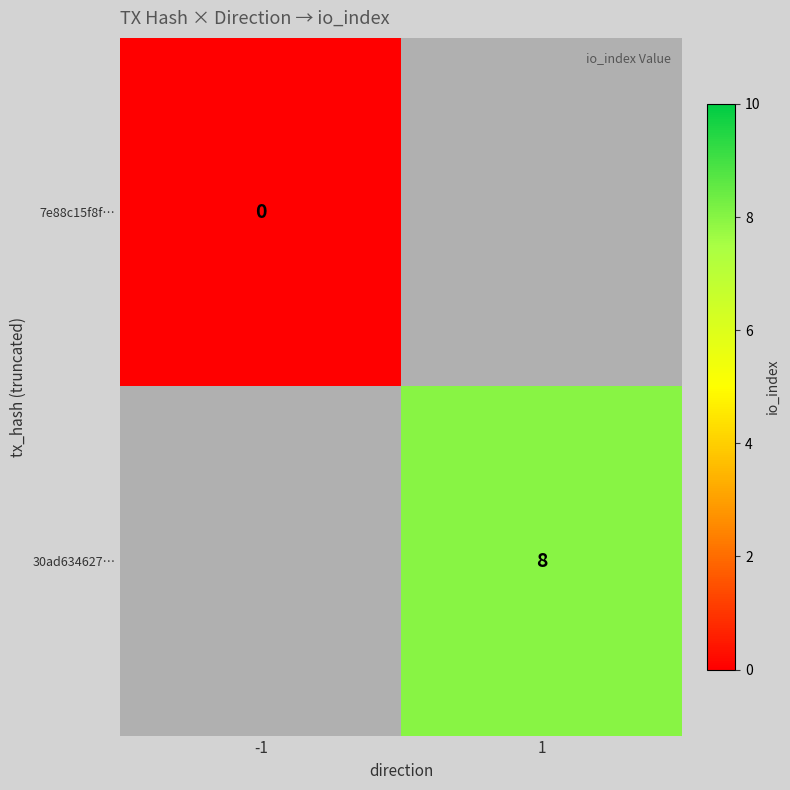

Which category has the lowest value across all series?

-1